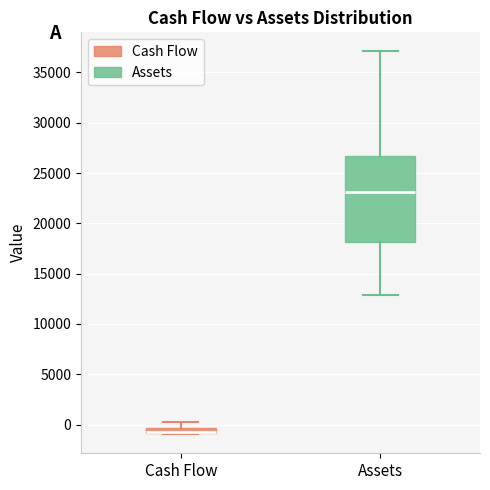

Where does the lower whisker of the box for Assets end on the y-axis? The values are not printed on the chart, so give them approximately, as read against the axis.

13000